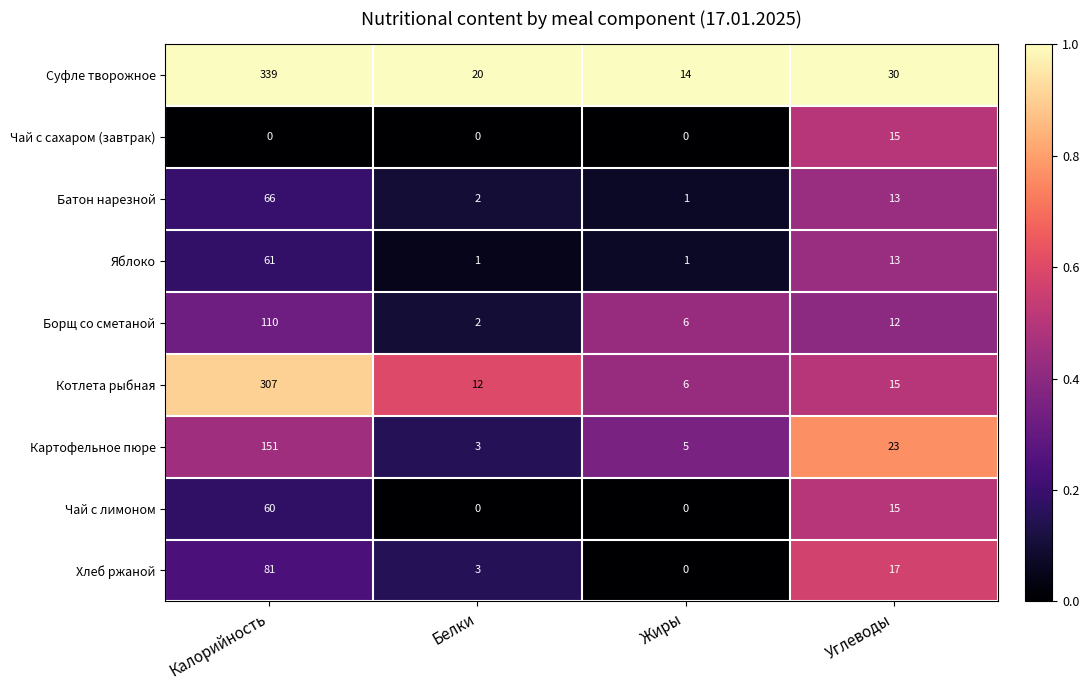

At how many categories does at least one series exceed 0?

4